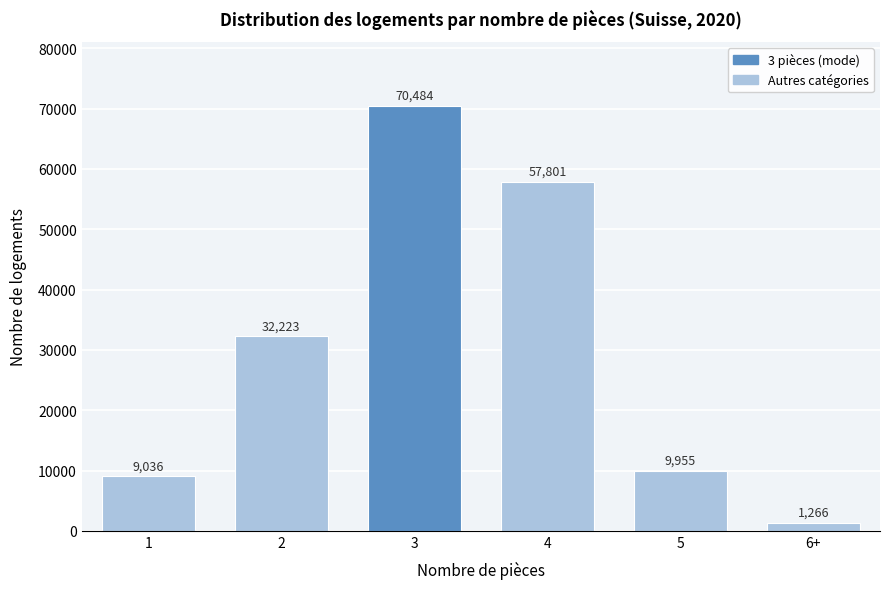

Reading right to left, what are all the values shown in this chart?

1266	9955	57801	70484	32223	9036